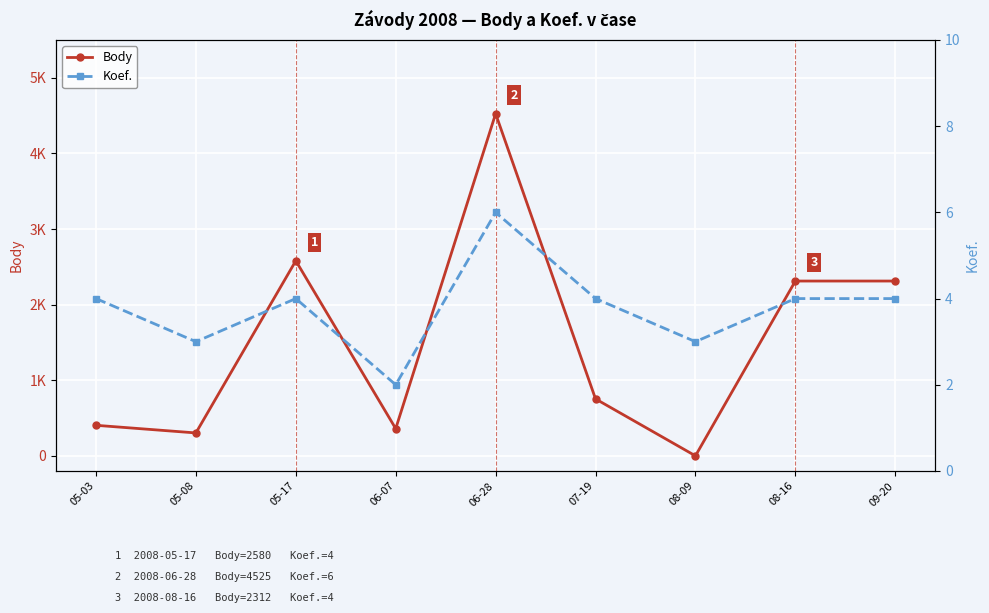

What are all the series names shown in the legend?

Body, Koef.